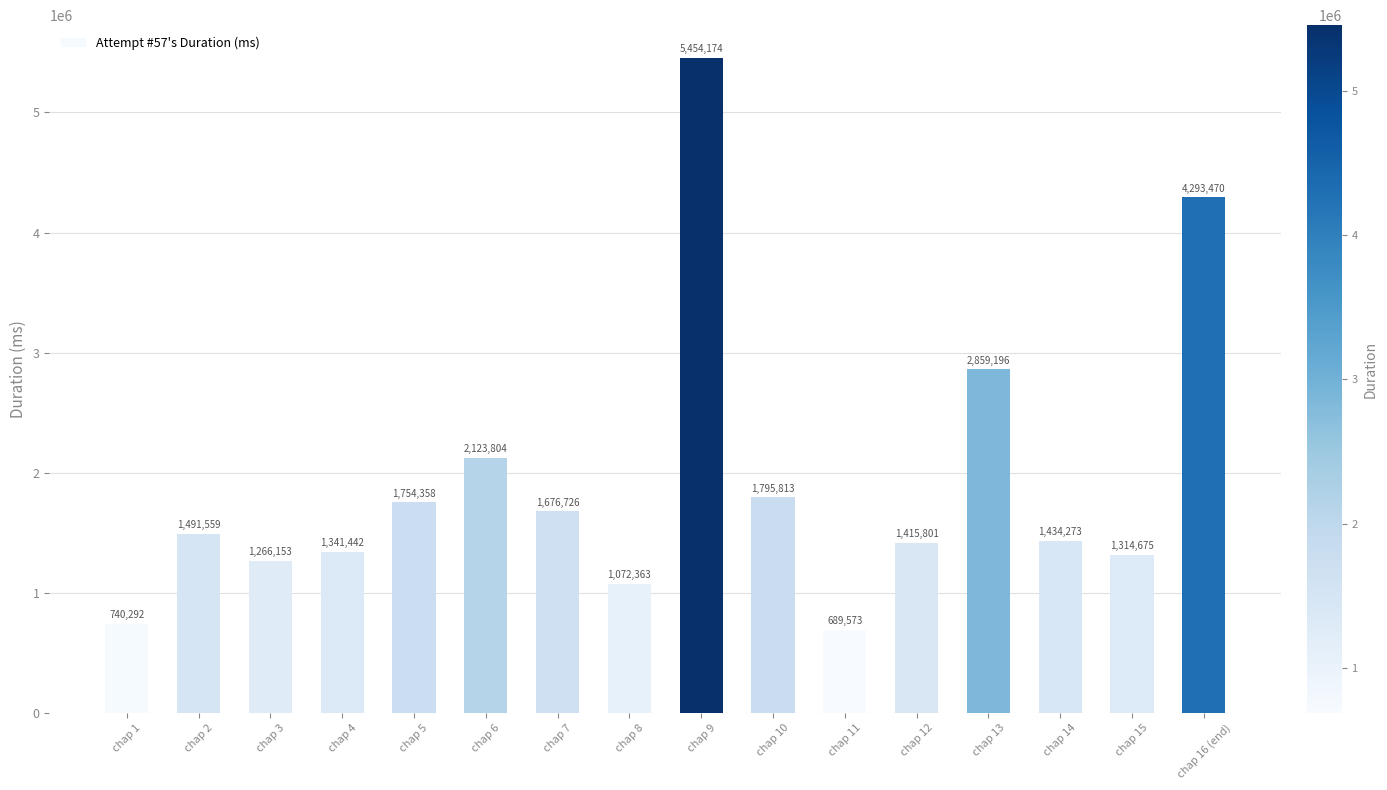

What is the difference between the maximum and minimum values?

4764601